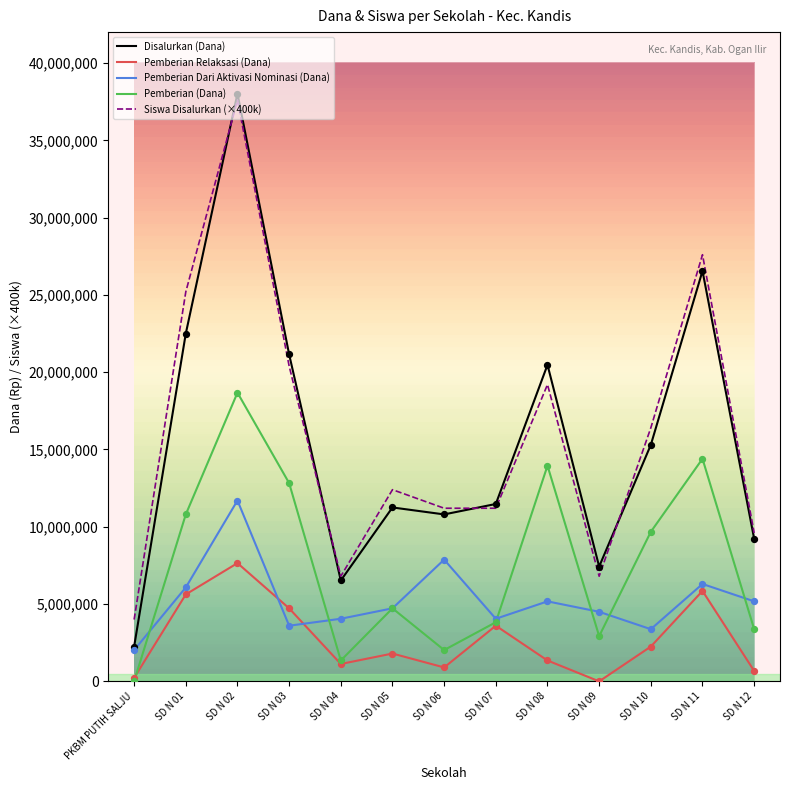

Which series contains the lowest Y value?

Pemberian Relaksasi (Dana)